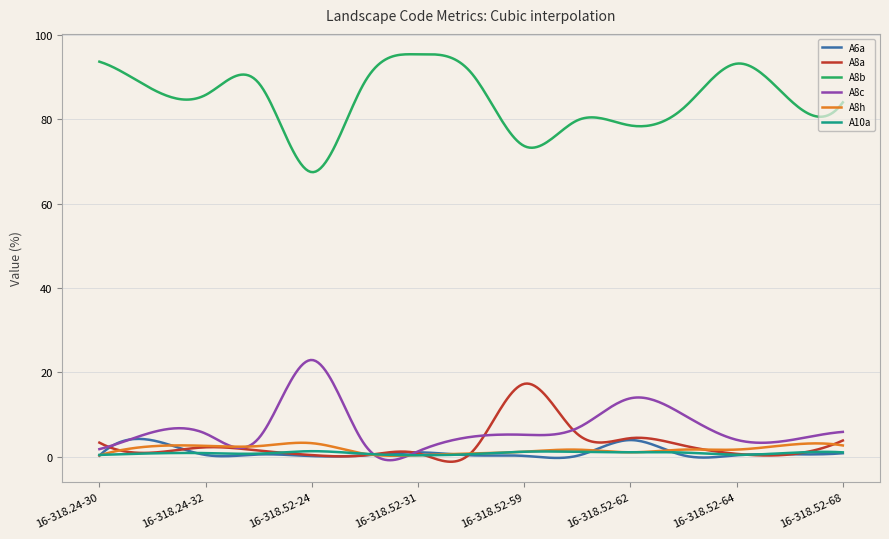

What is the highest value of the A8c series?

22.9